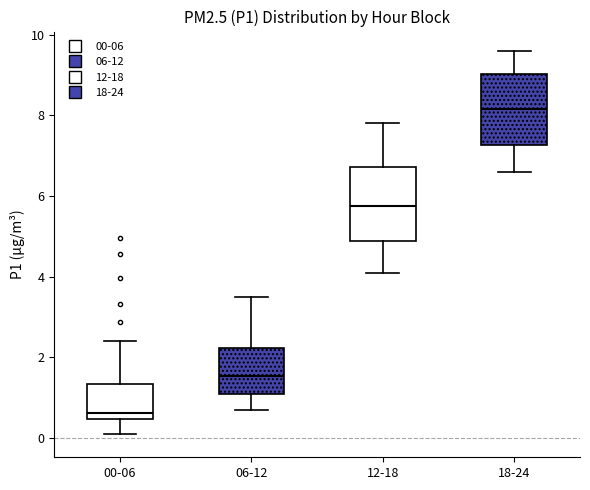

Reading left to right, transcribe this box plot: for each box, give where its median line is, the range the box spans, and where its two whiskers end, as read against the y-axis. The values are not printed on the chart, so give them approximately, as read against the axis.

00-06: median 0.6, box 0.4 to 1.4, whiskers 0.2 to 2.4
06-12: median 1.6, box 1.2 to 2.2, whiskers 0.8 to 3.6
12-18: median 5.8, box 4.8 to 6.8, whiskers 4.2 to 7.8
18-24: median 8.2, box 7.2 to 9.0, whiskers 6.6 to 9.6